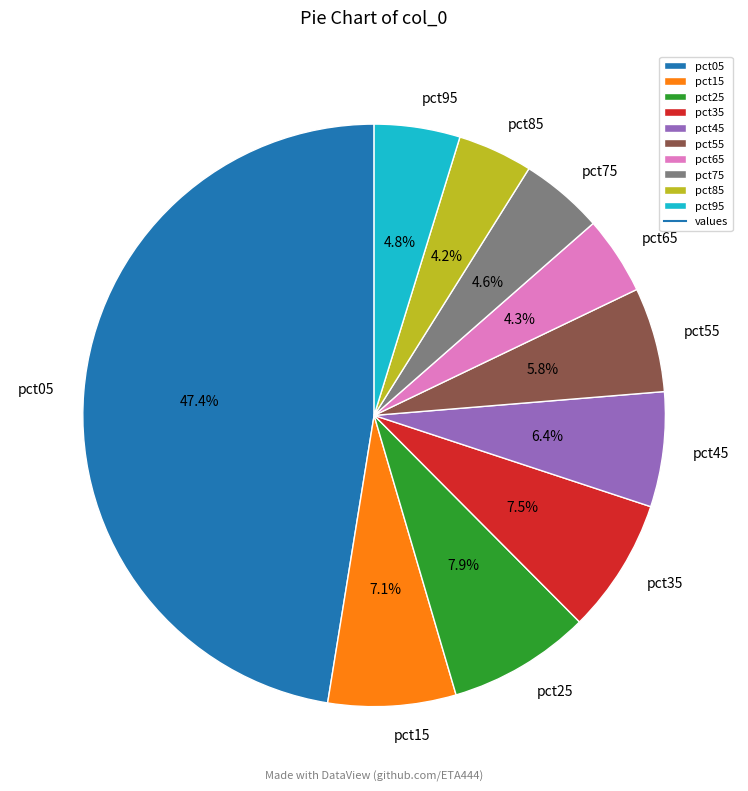

True or false: pct15 accounts for 7% of the total.

True